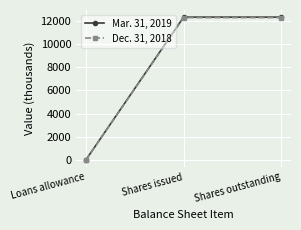

Read the Dec. 31, 2018 value at Loans allowance.

12.8